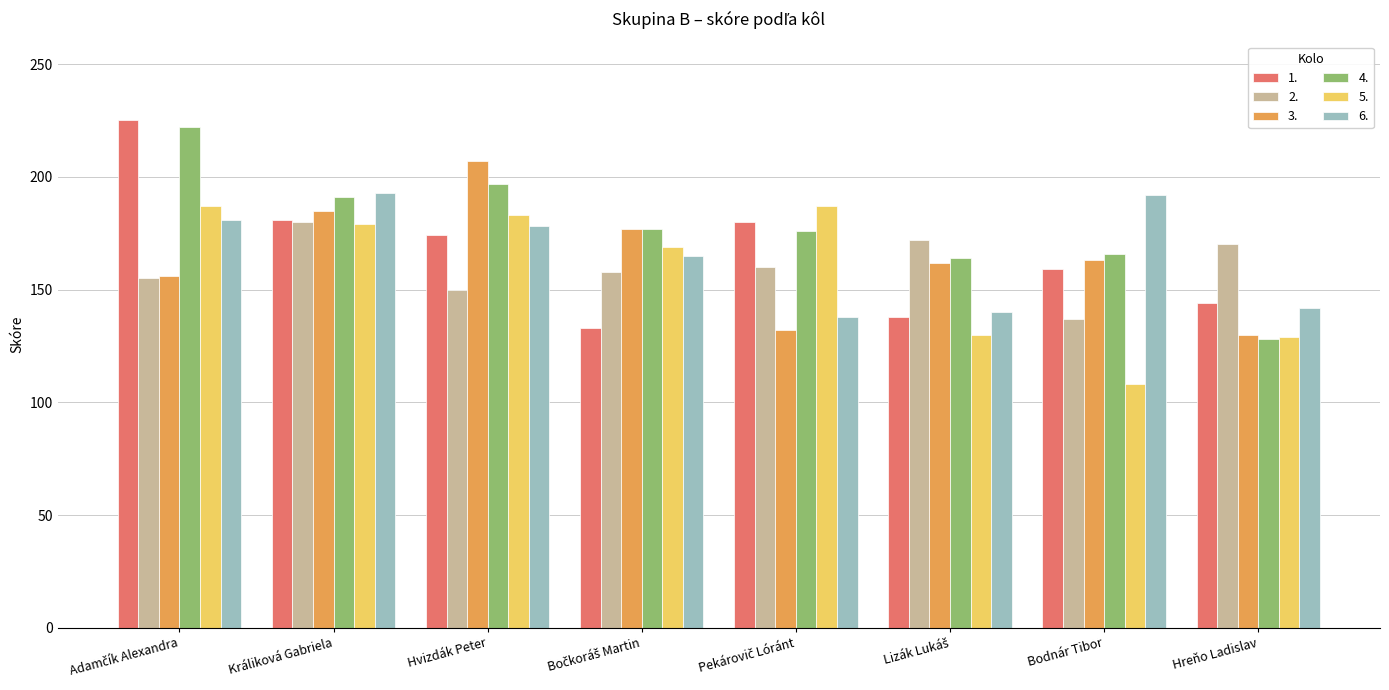

The 5. series shows 52 at Králiková Gabriela. True or false?

False